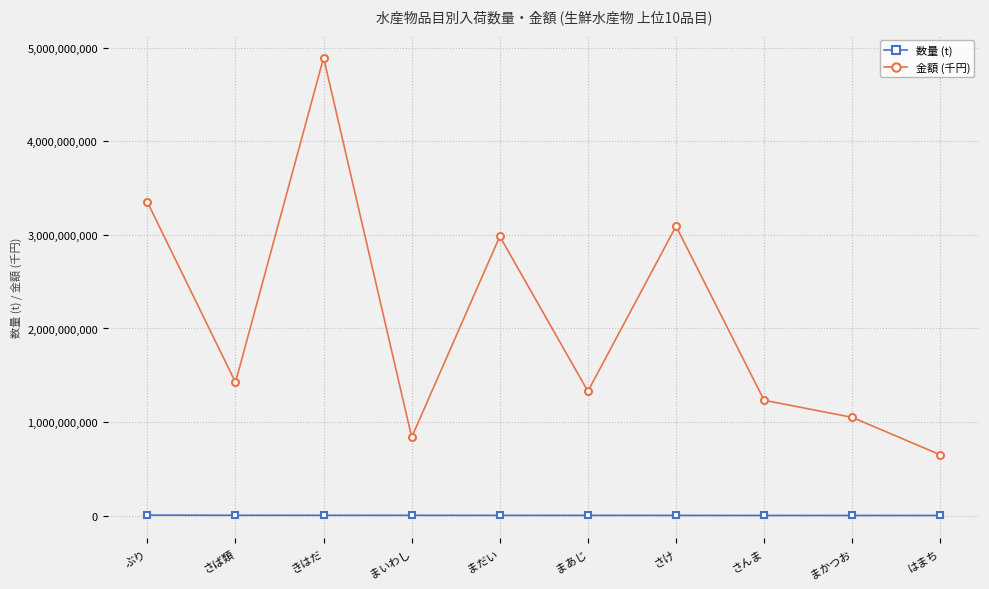

Is this an area chart (filled region under the line)?

No